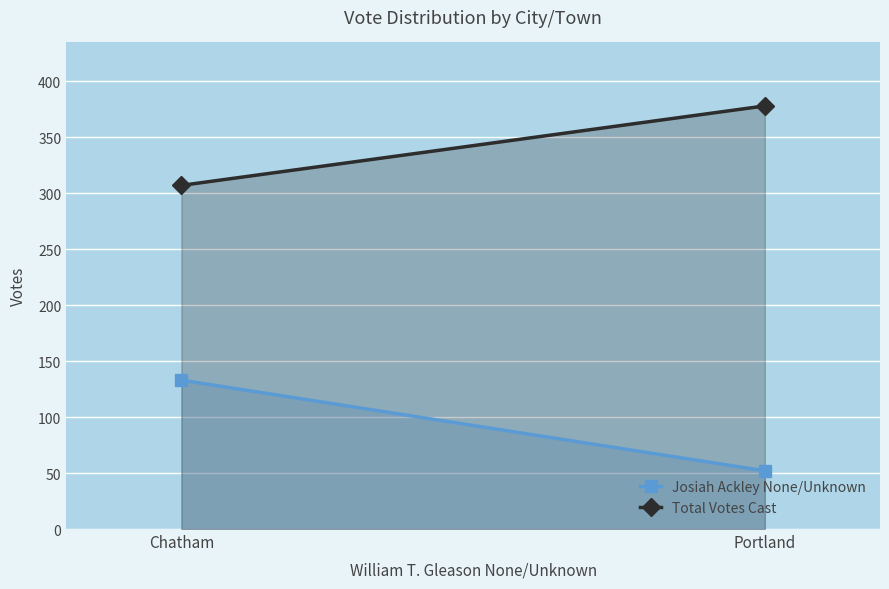

Count the Josiah Ackley None/Unknown values in the range 52 to 133.

2